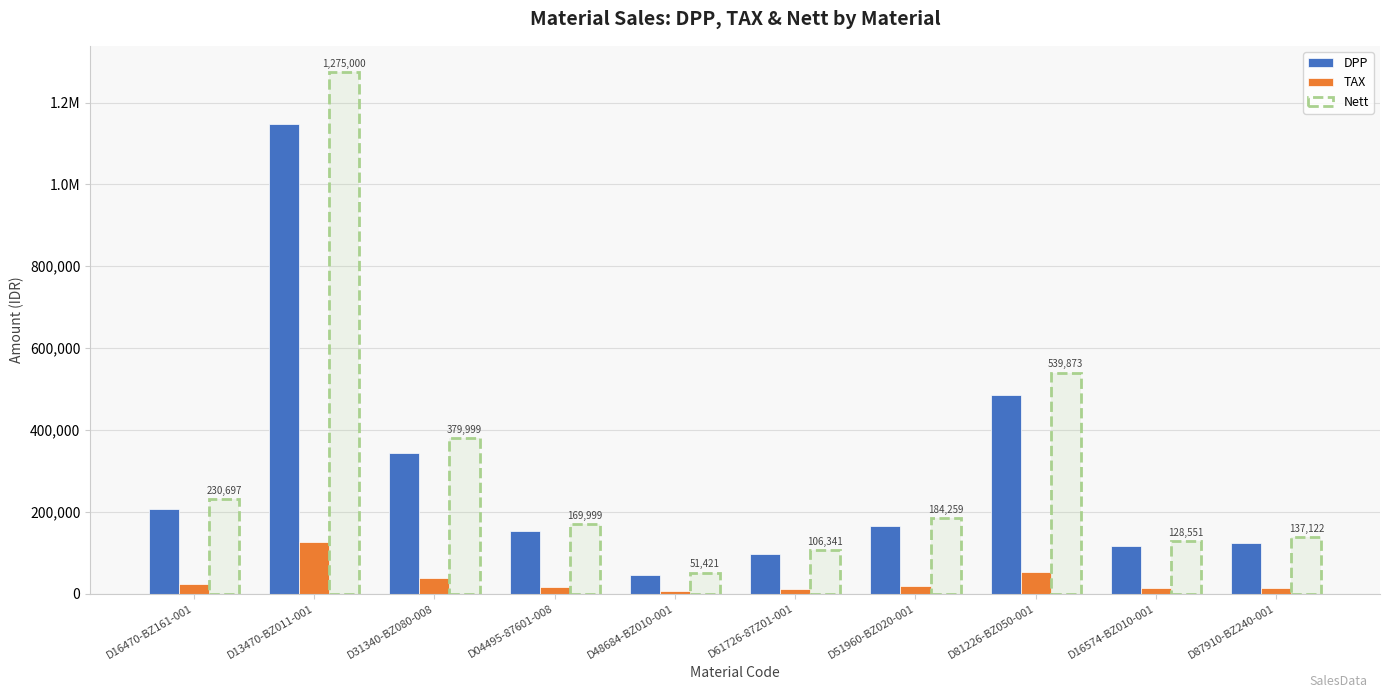

What is the label of the 2nd bar from the left?

D13470-BZ011-001